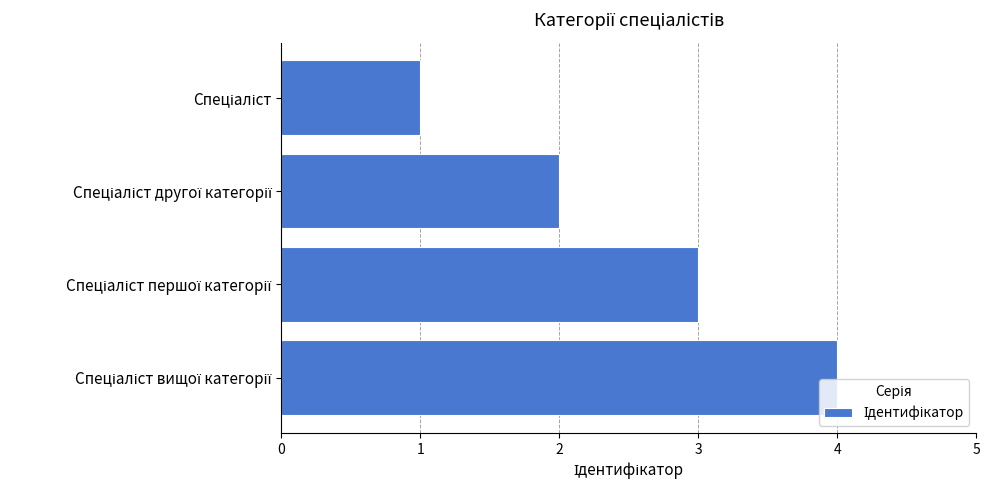

What is the difference between the maximum and minimum values?

3